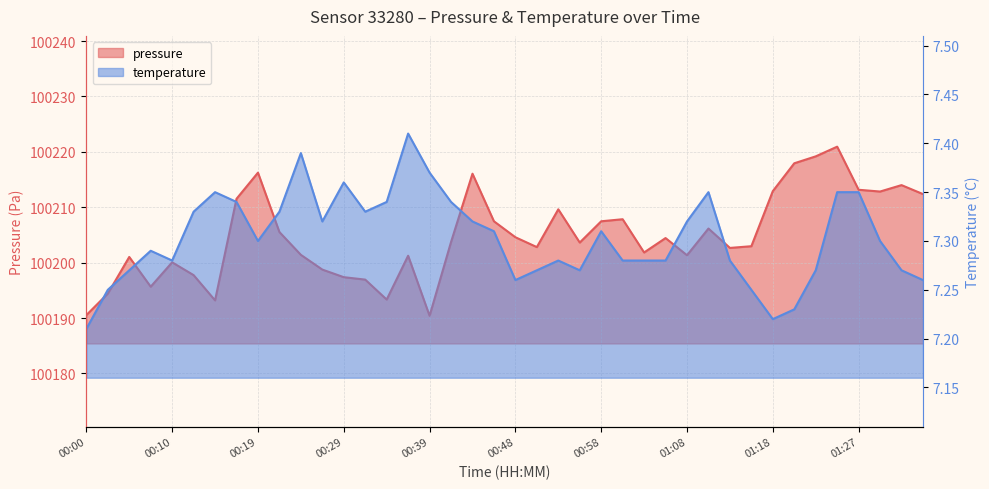

What is the difference between the maximum and minimum values in the pressure series?

30.5